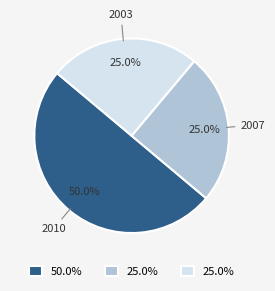

Which has a higher value, 2010 or 2007?

2010